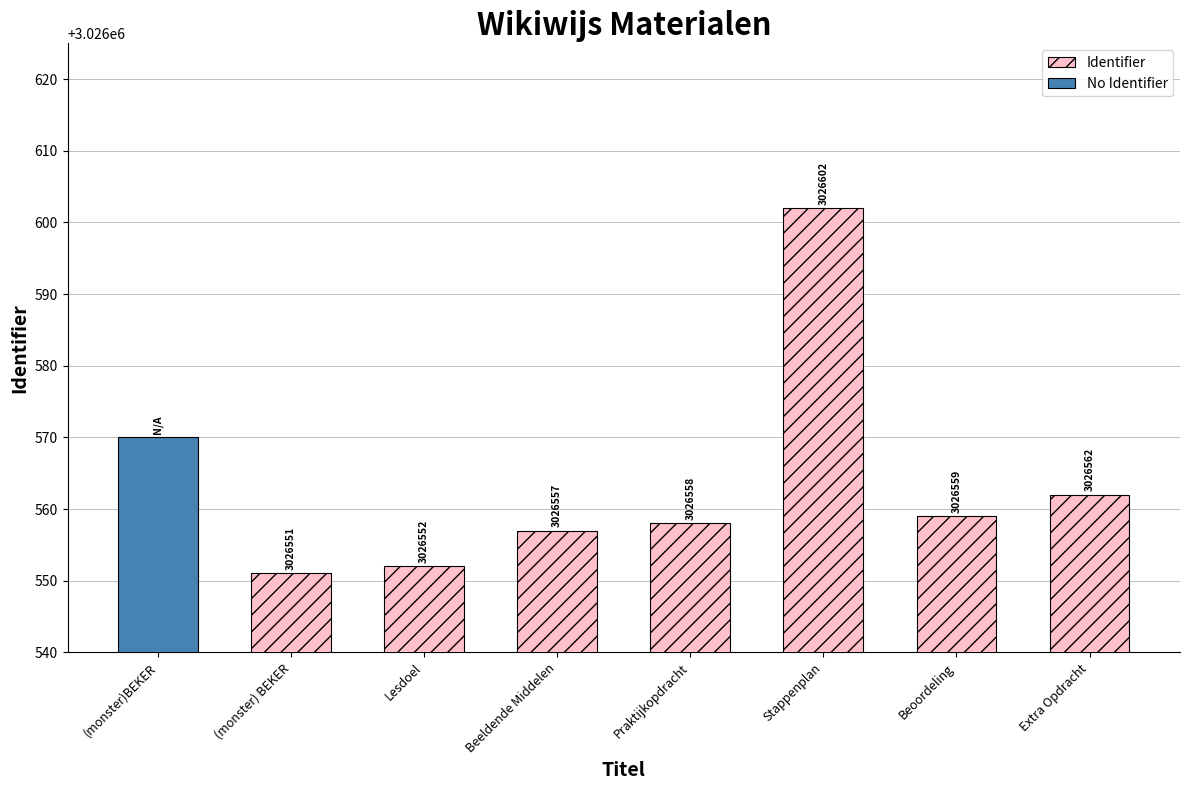

How many data points in Identifier are less than 3026558?

3